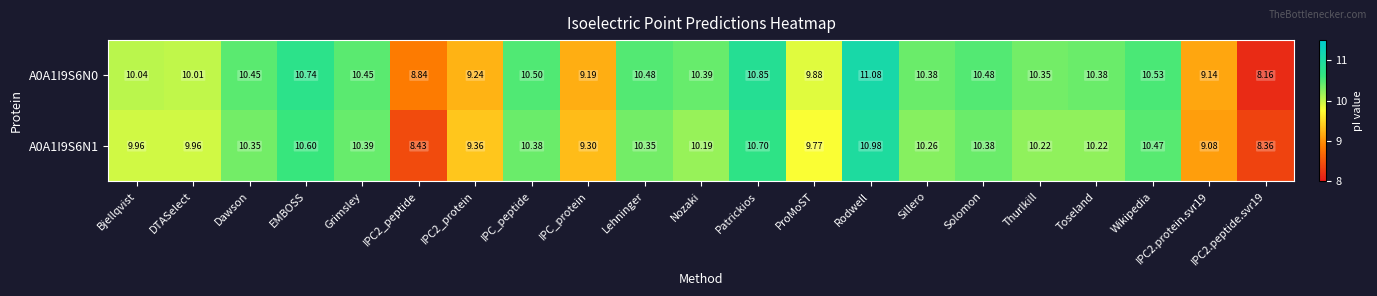

At which label does A0A1I9S6N0 first exceed 10?

Bjellqvist